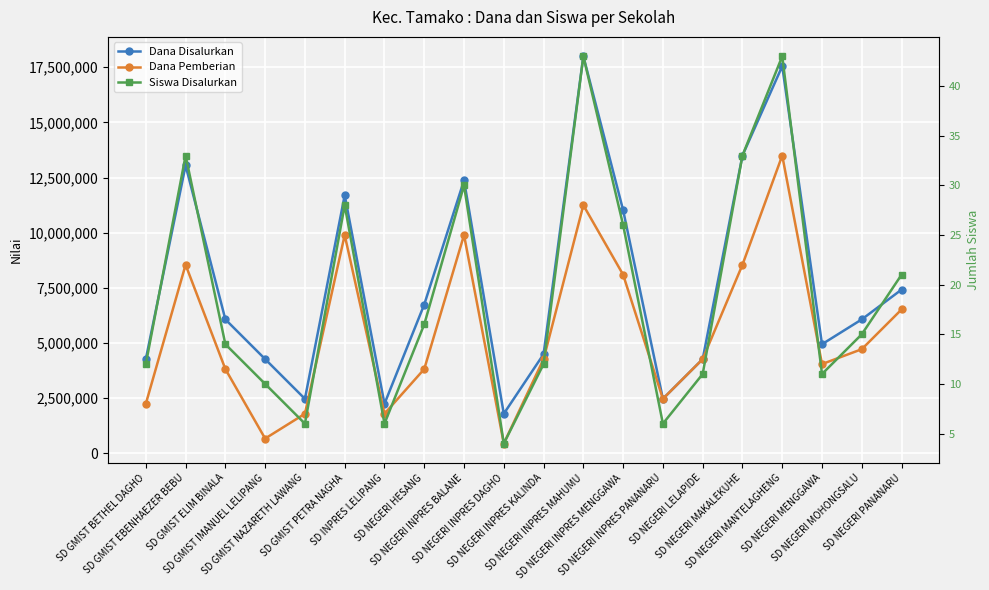

Reading right to left, transcribe all the data shown in this chart.

Dana Disalurkan: 7425000	6075000	4950000	17550000	13500000	4275000	2475000	11025000	18000000	4500000	1800000	12375000	6750000	2250000	11700000	2475000	4275000	6075000	13050000	4275000
Dana Pemberian: 6525000	4725000	4050000	13500000	8550000	4275000	2475000	8100000	11250000	4275000	450000	9900000	3825000	1800000	9900000	1800000	675000	3825000	8550000	2250000
Siswa Disalurkan: 21	15	11	43	33	11	6	26	43	12	4	30	16	6	28	6	10	14	33	12